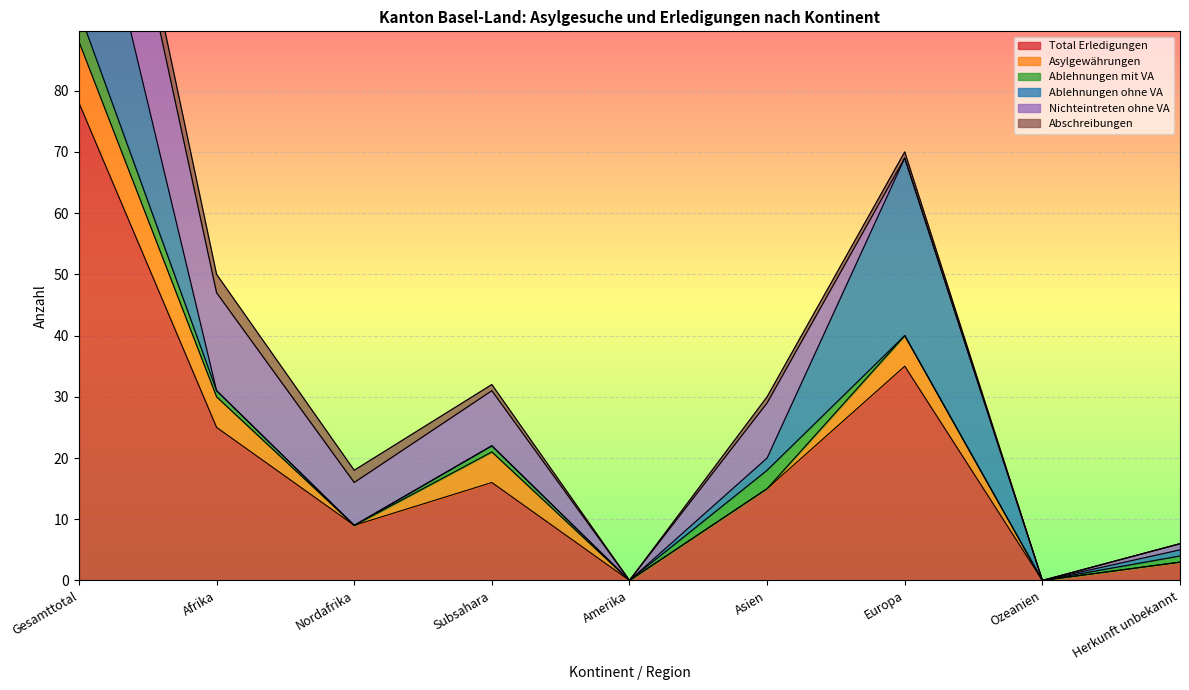

True or false: Total Erledigungen has more than 1 interior local peaks.

True